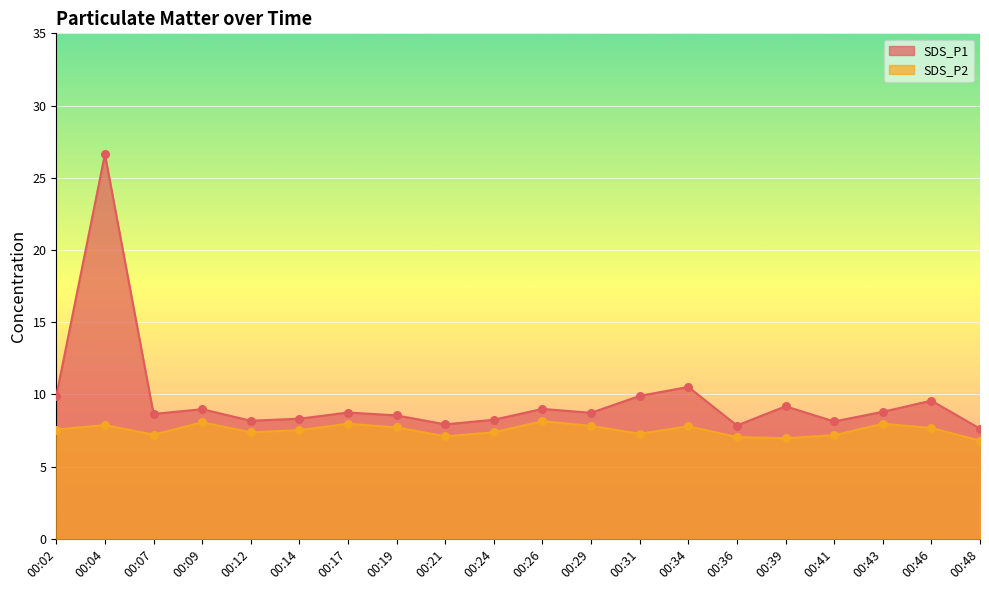

Which series has the largest total across all categories?

SDS_P1